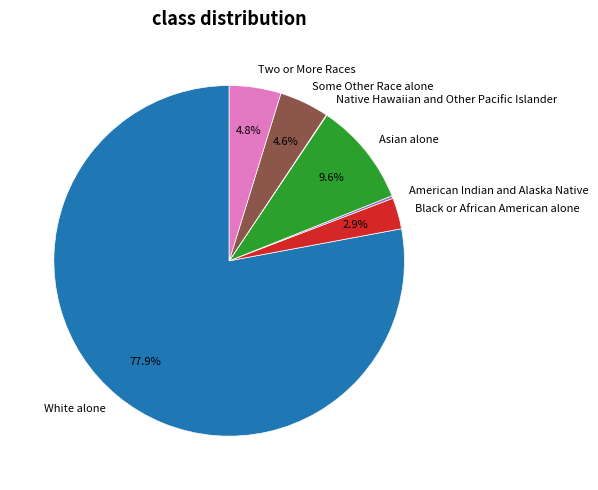

Is there any slice that represents more than half of the pie?

Yes